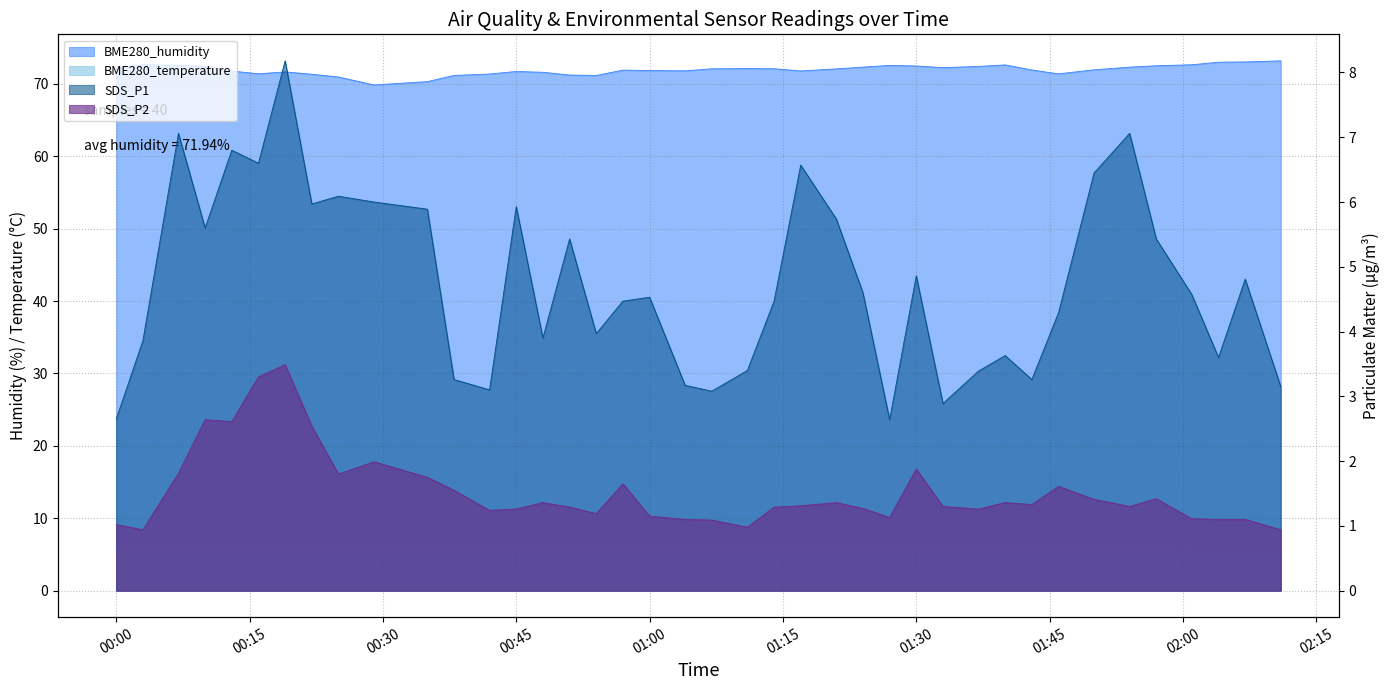

At which category does the chart reach its minimum across all series?

2021/03/28 00:03